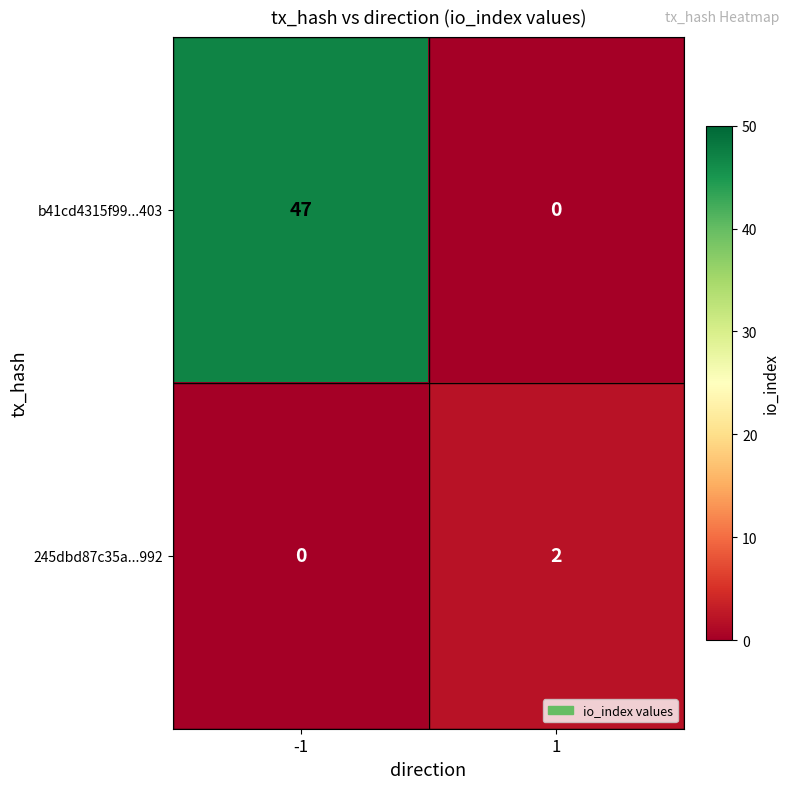

Read the b41cd4315f99...403 value at -1.

47